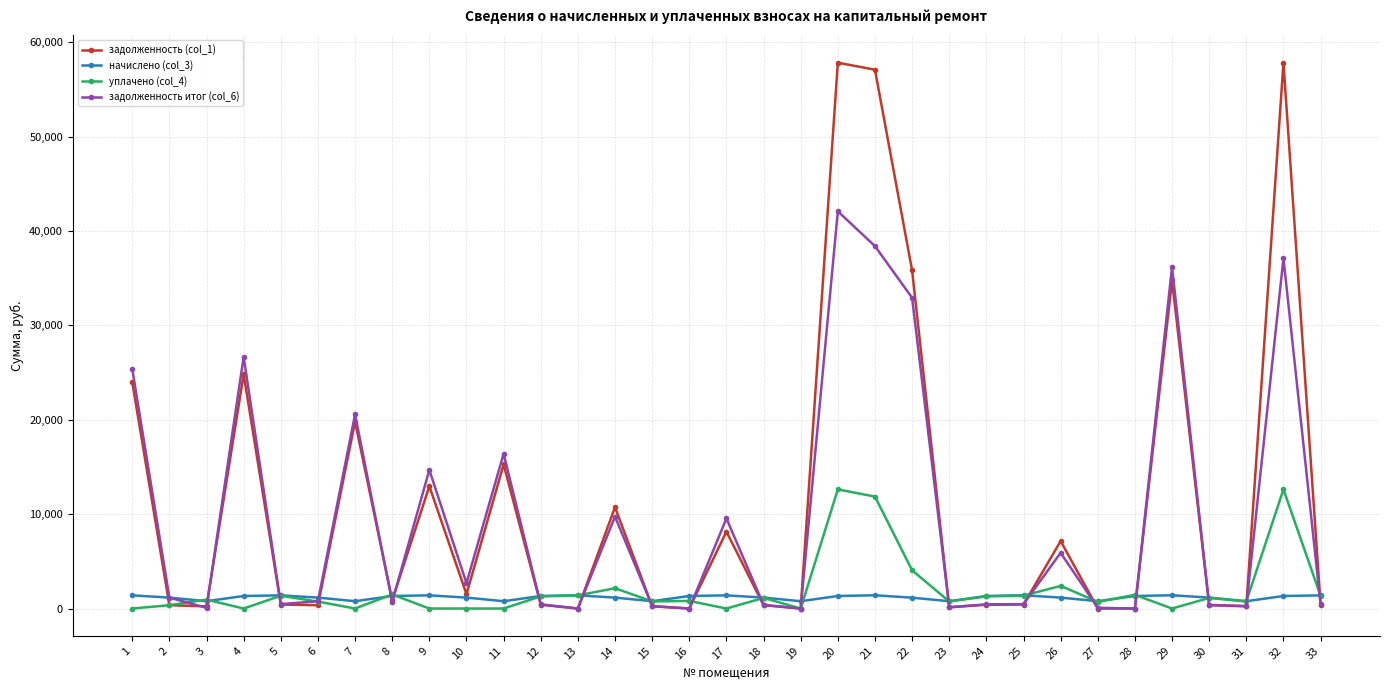

How many lines are shown in the chart?

4